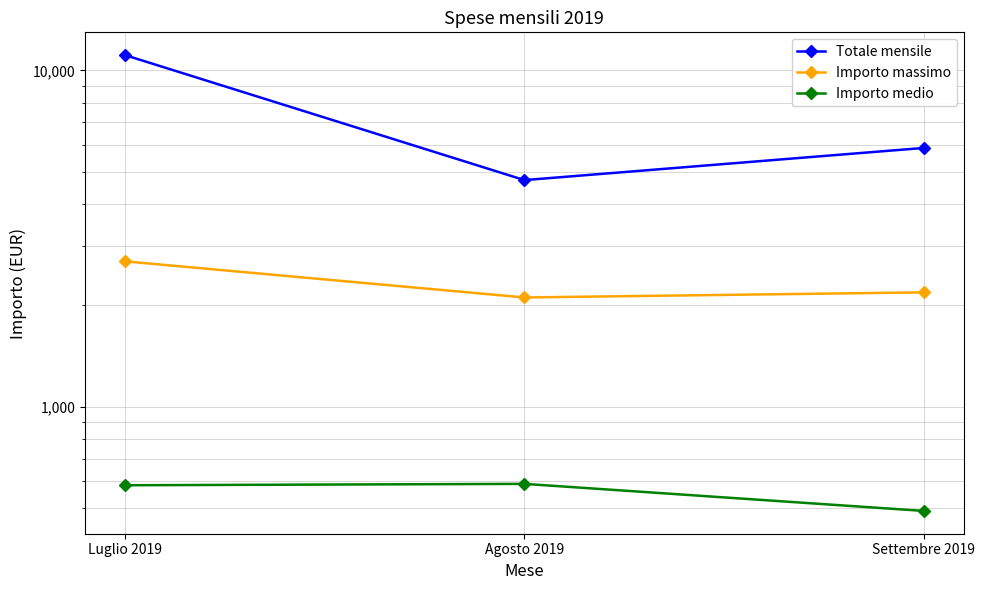

What are all the series names shown in the legend?

Totale mensile, Importo massimo, Importo medio